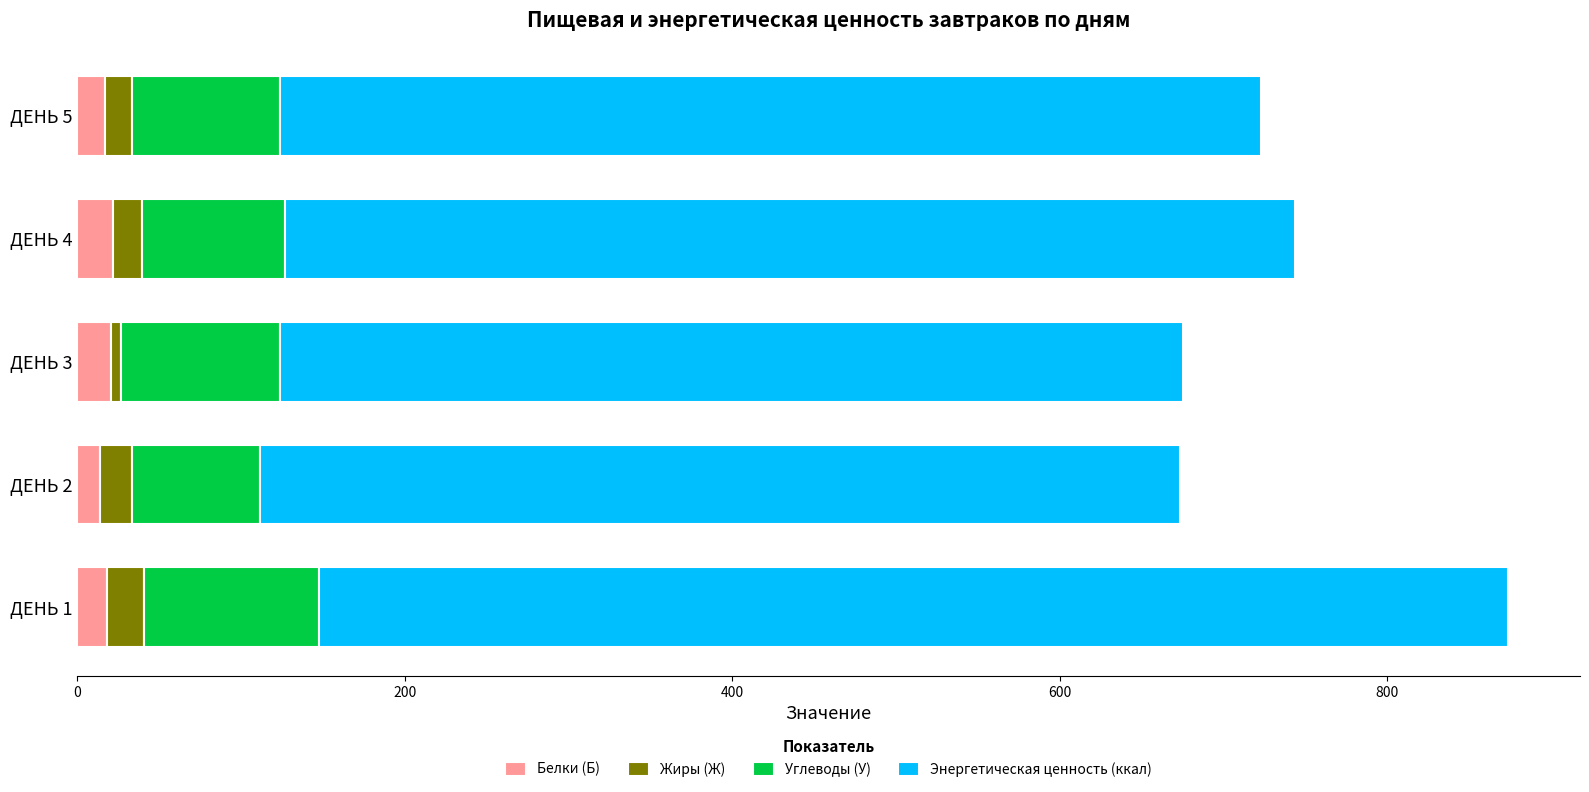

What is the sum of all Белки (Б) values?

91.2